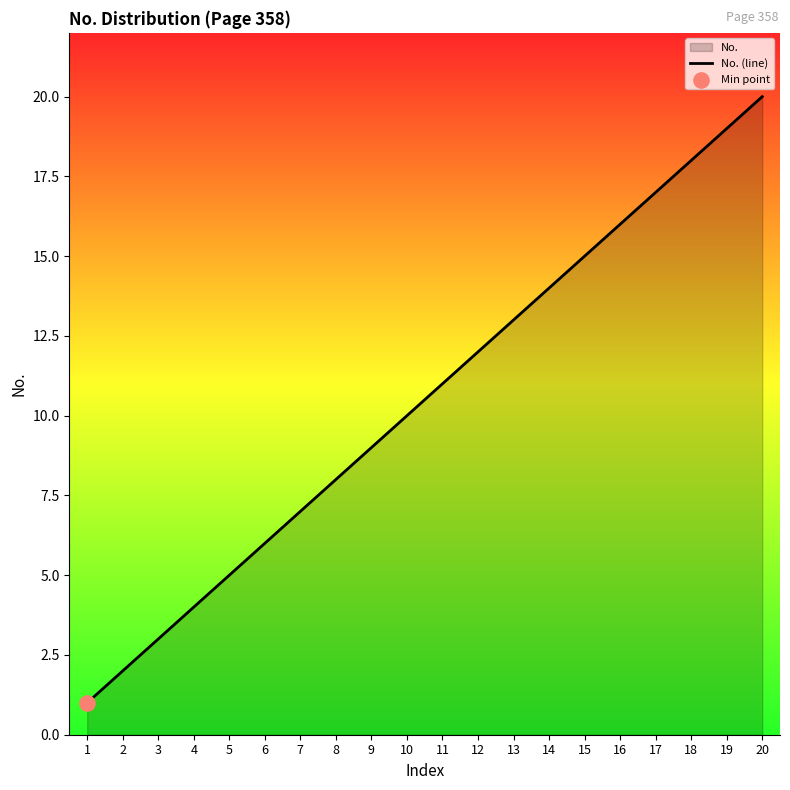

Approximately how many times larger is the value at 18 compared to 19?

0.9